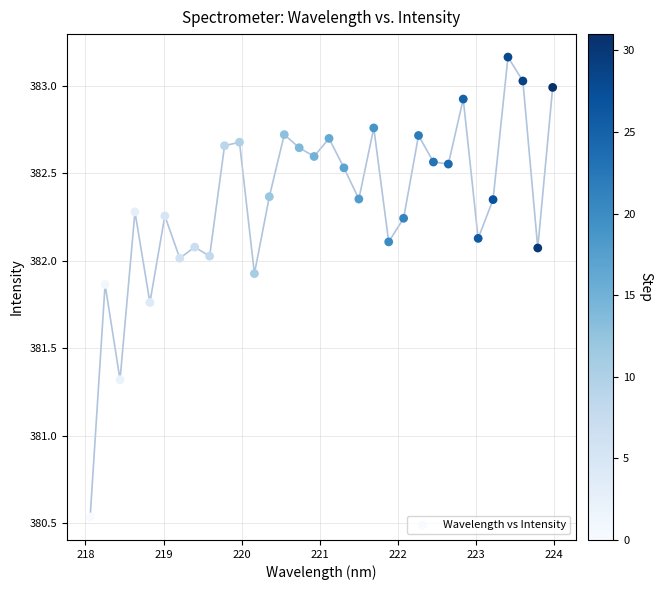

What Y value in the scatter plot is closest to 381?

381.3